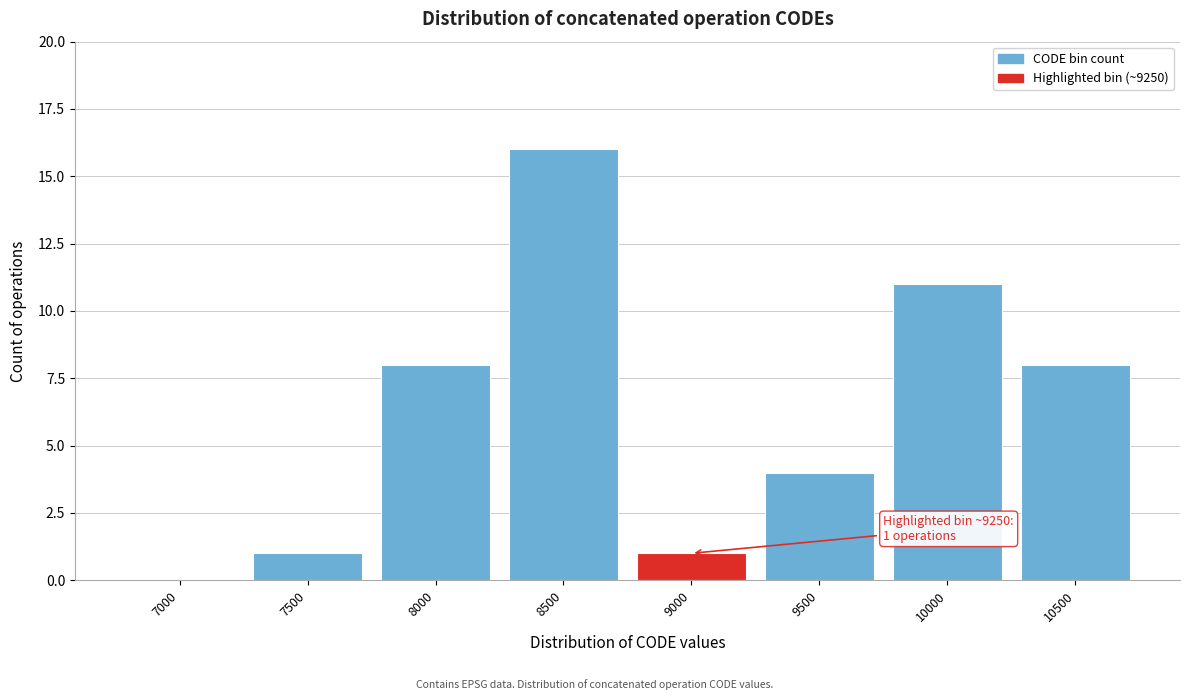

Reading left to right, extract all data points from this chart.

7000=0	7500=1	8000=8	8500=16	9000=1	9500=4	10000=11	10500=8